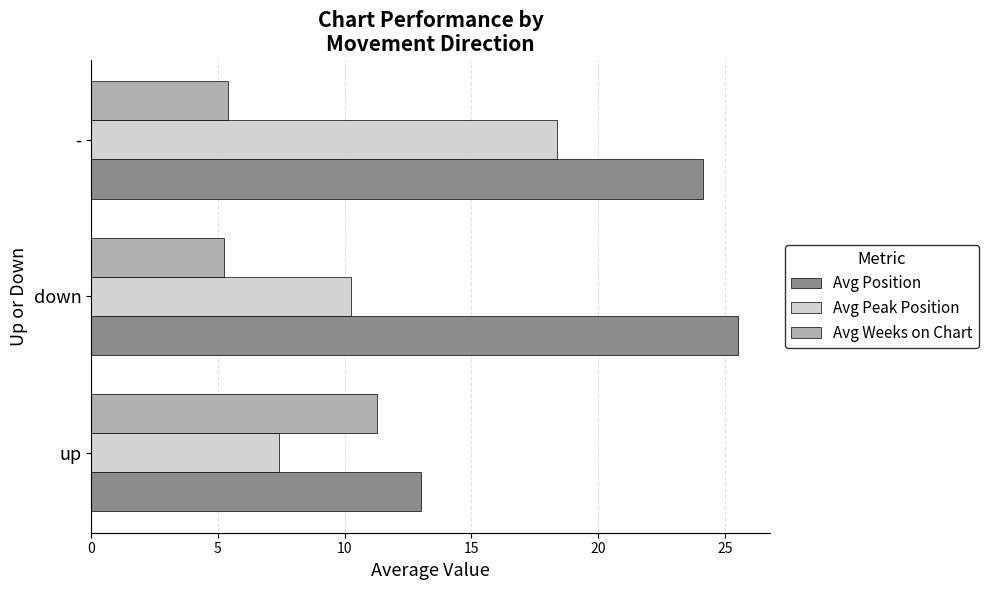

What is the maximum value shown in the chart?

25.5